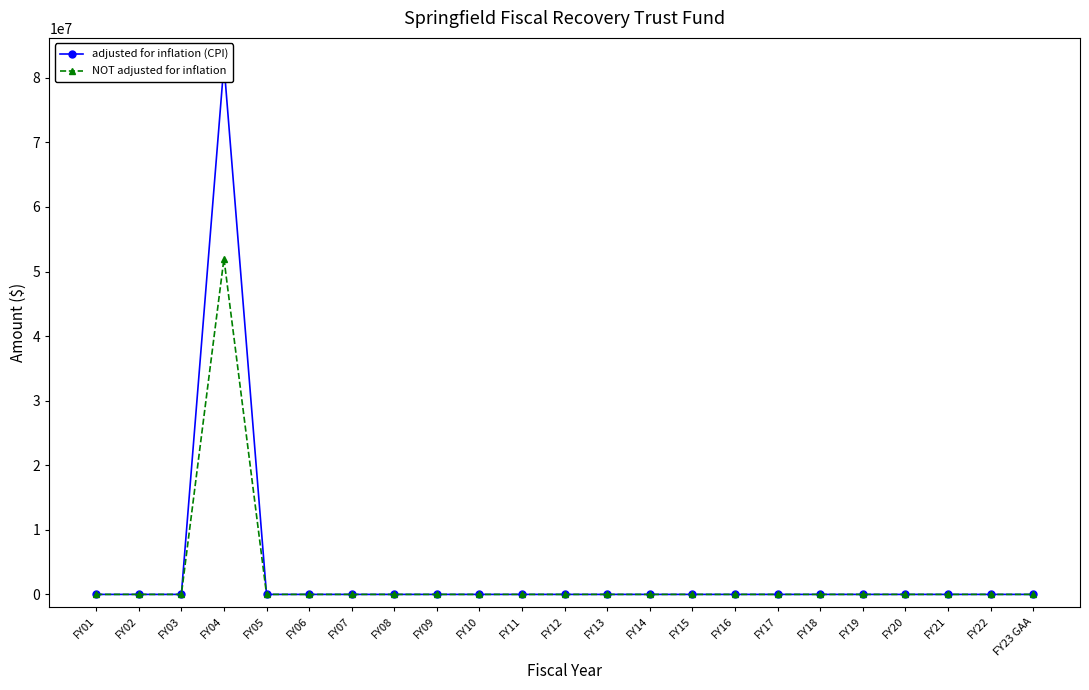

True or false: adjusted for inflation (CPI) and NOT adjusted for inflation intersect in this chart.

False